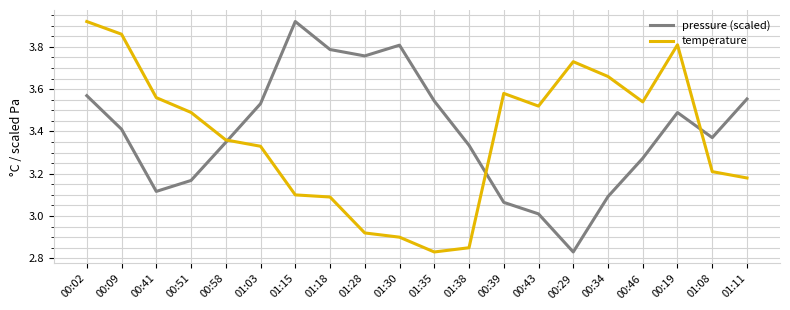

Rank the series at 01:08 from lowest to highest value.

temperature, pressure (scaled)